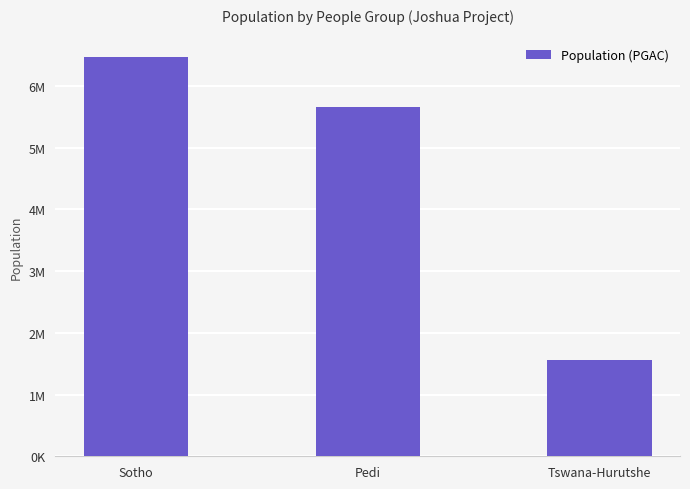

What is the smallest value displayed?

1568000